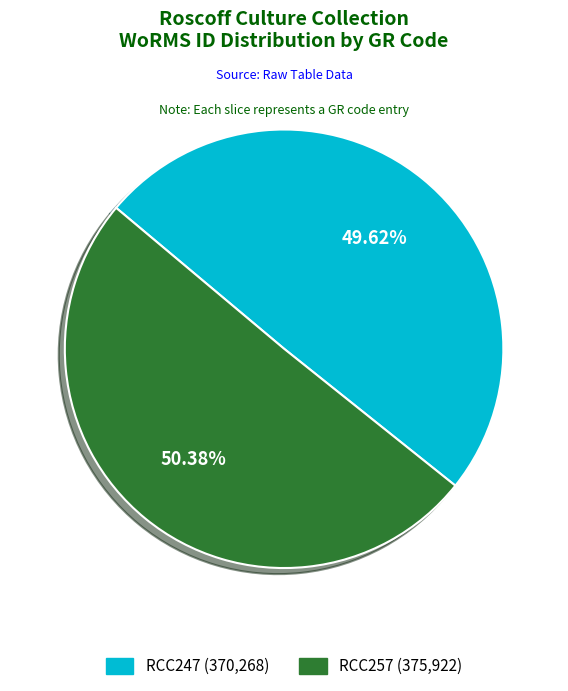

Which category has the smallest portion of the pie?

RCC247